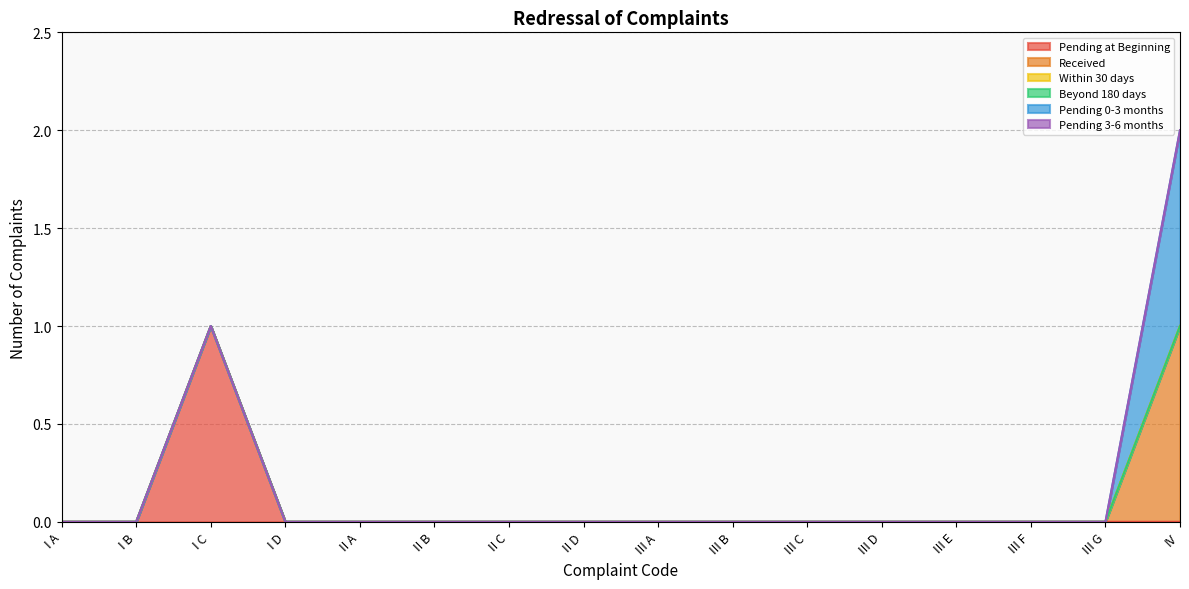

Which label corresponds to the smallest value in the chart?

I A